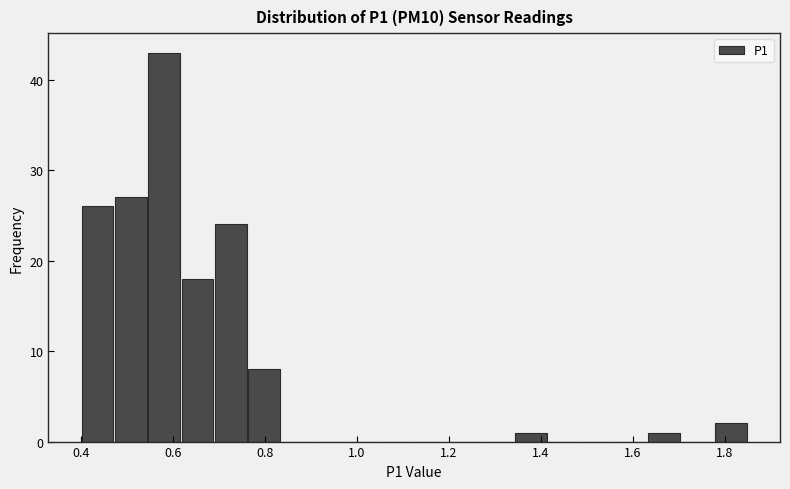

Around what value on the x-axis is the tallest bar? Give the approximate position of its centre, as read against the axis.

0.58